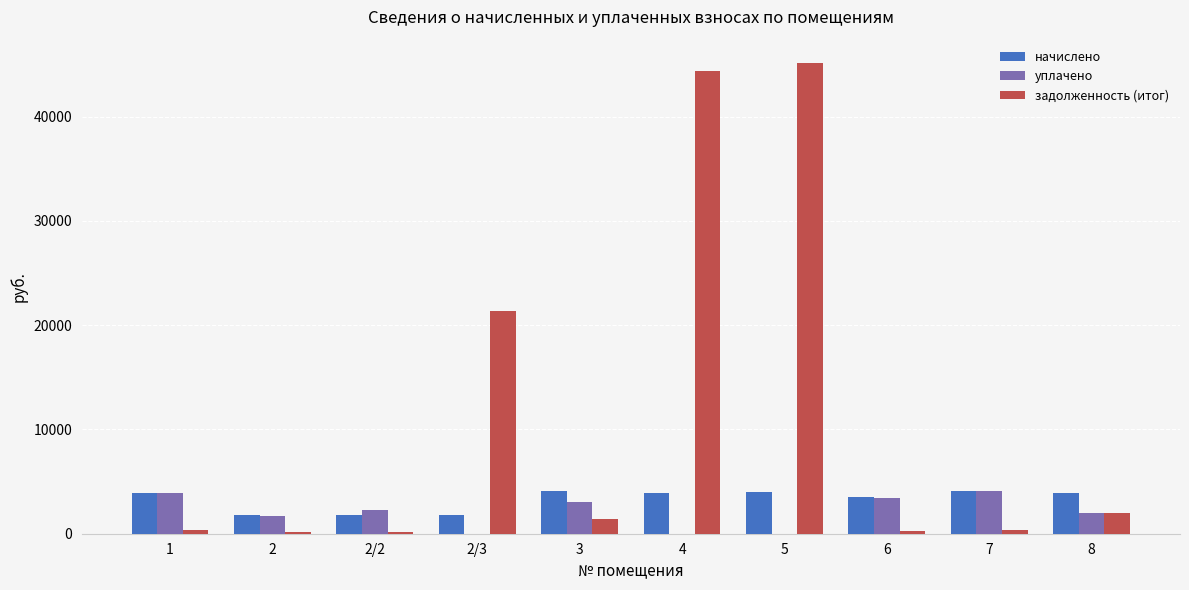

The value of уплачено at 4 is 2383.5. True or false?

False